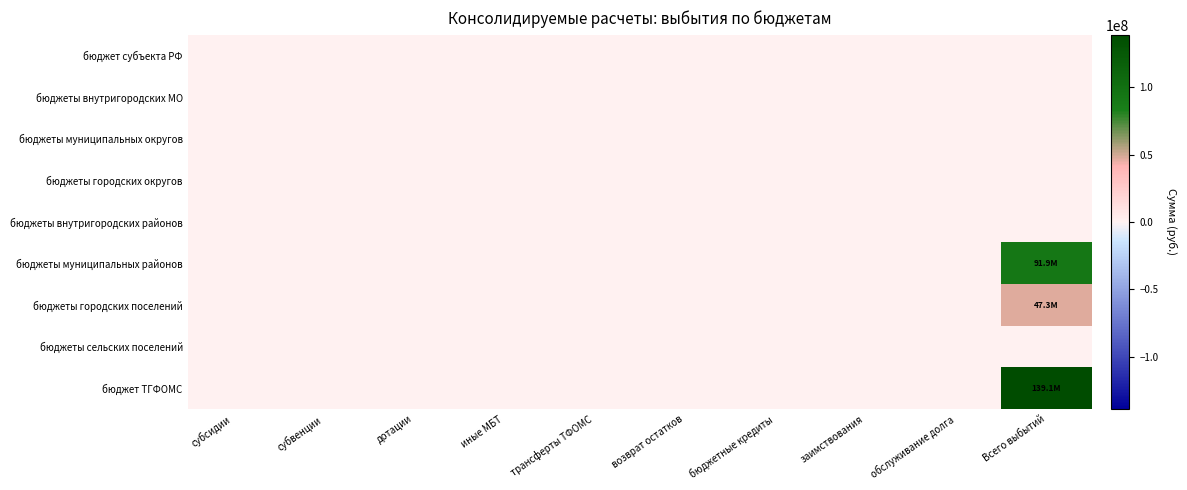

Which series has the largest total across all categories?

бюджет ТГФОМС